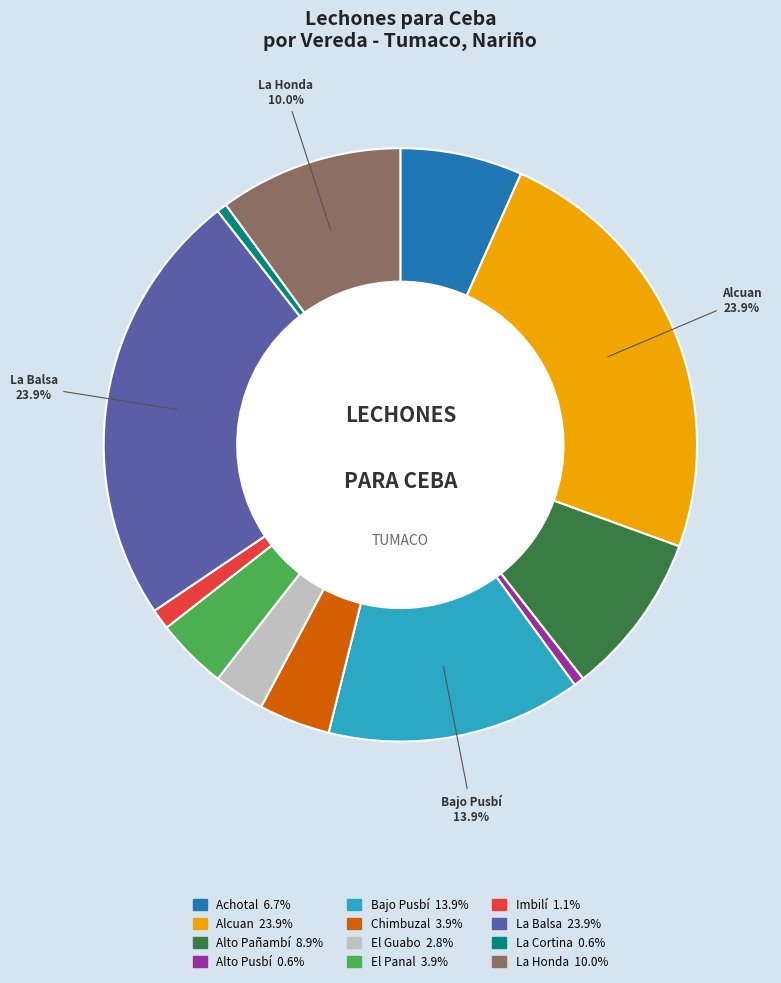

Do El Panal and La Honda together represent more than half of the pie?

No